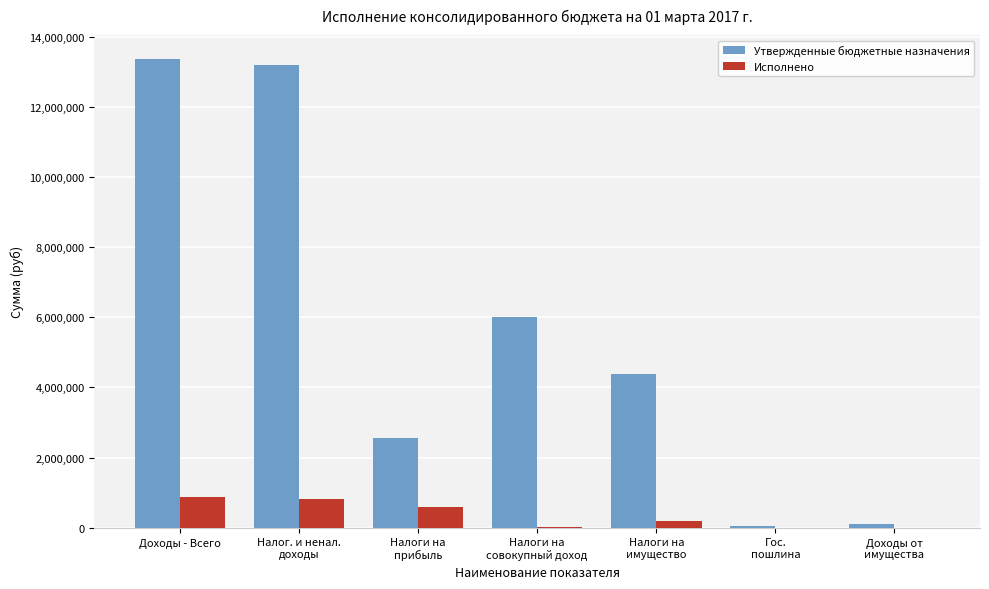

How many series are shown in this chart?

2